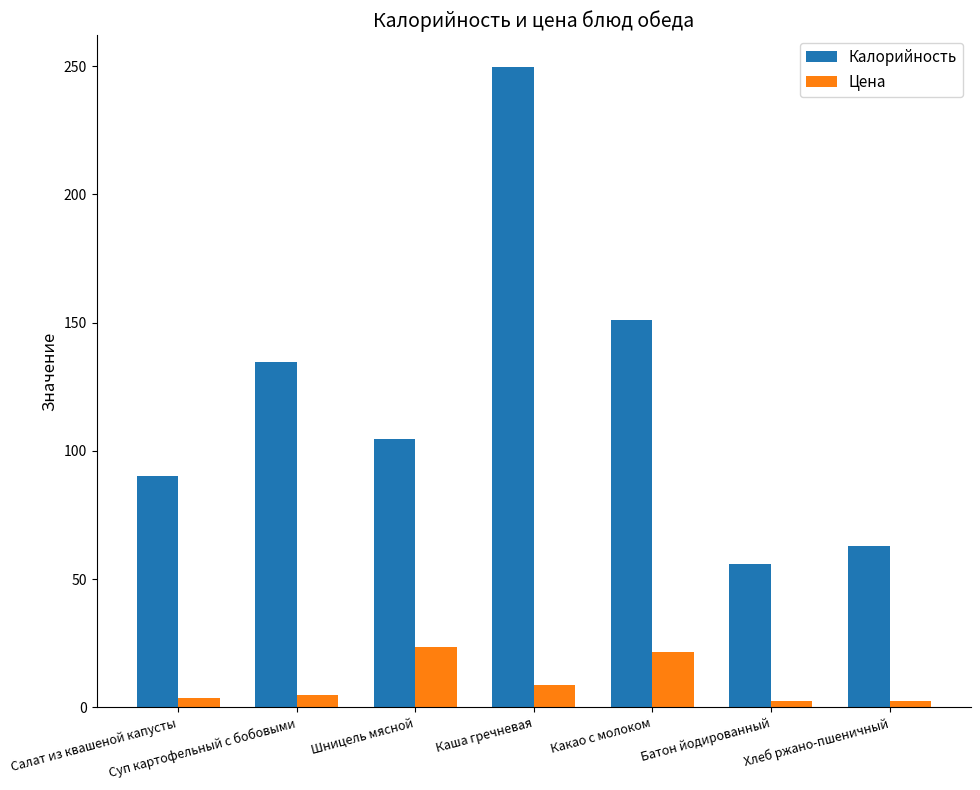

What is the difference between the maximum and minimum values in the Калорийность series?

193.6